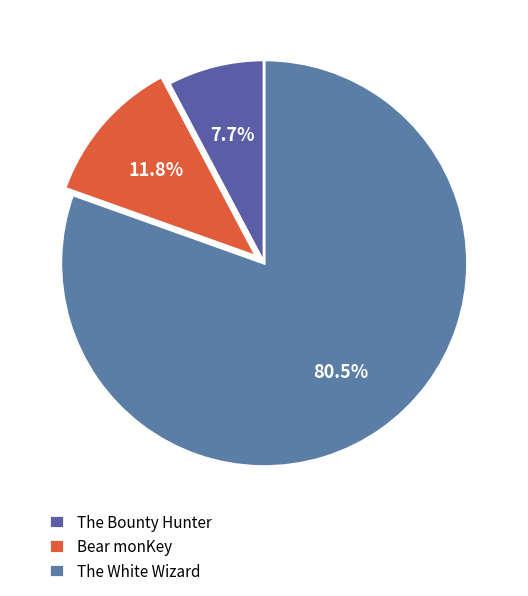

Count the number of slices in the pie.

3